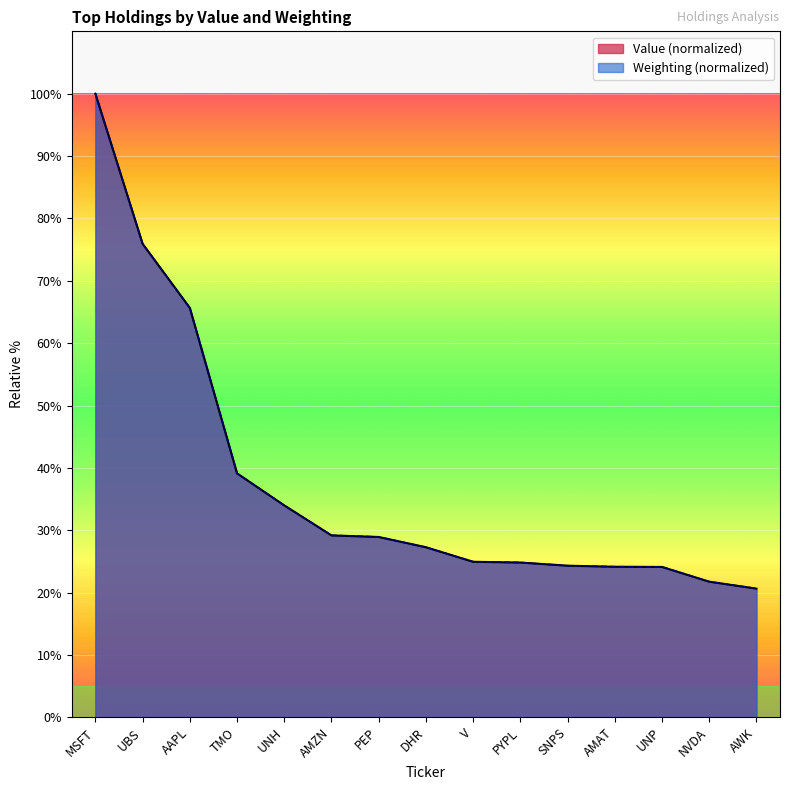

At how many categories does at least one series exceed 58?

3